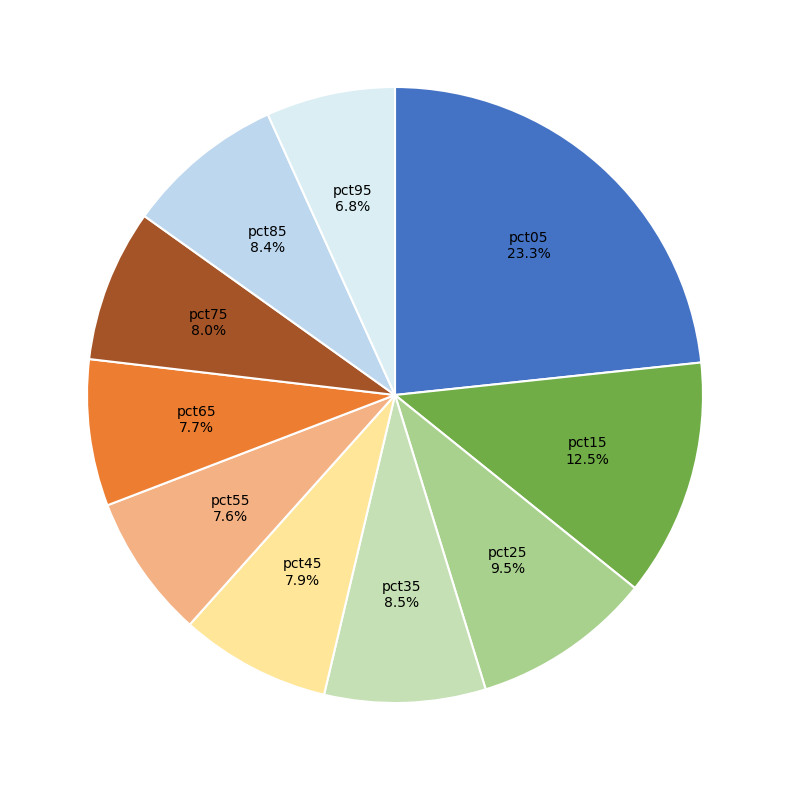

Count the number of slices in the pie.

10